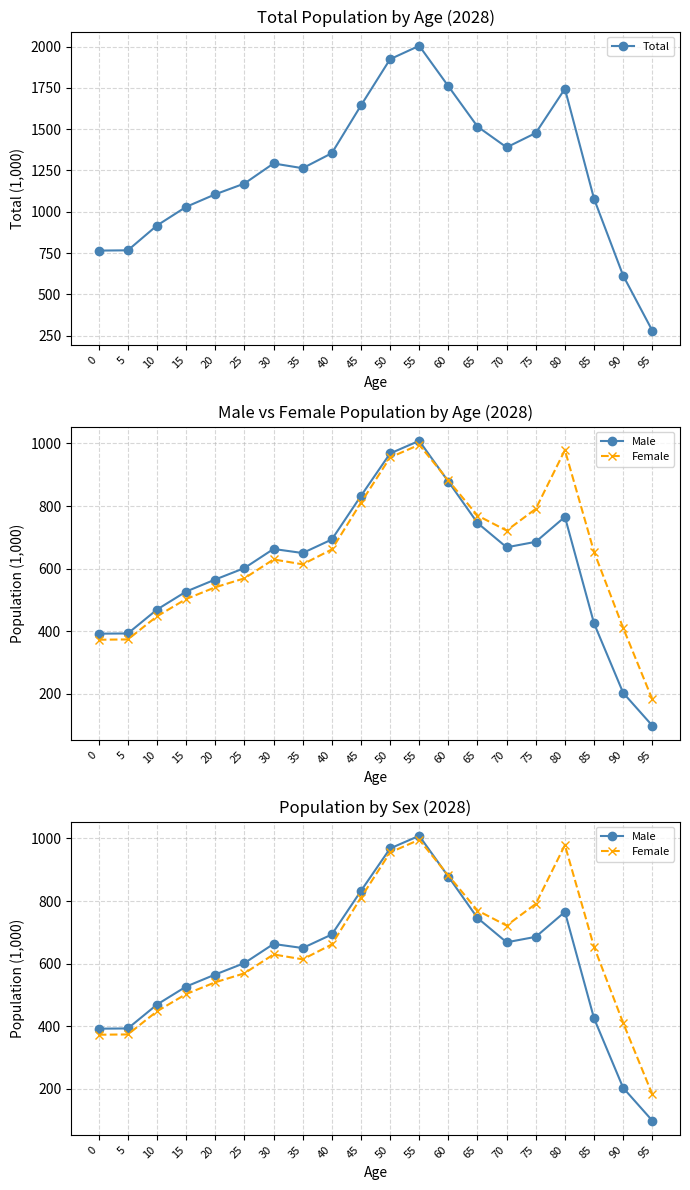

Is it true that Female equals 978.9 at 80?

True